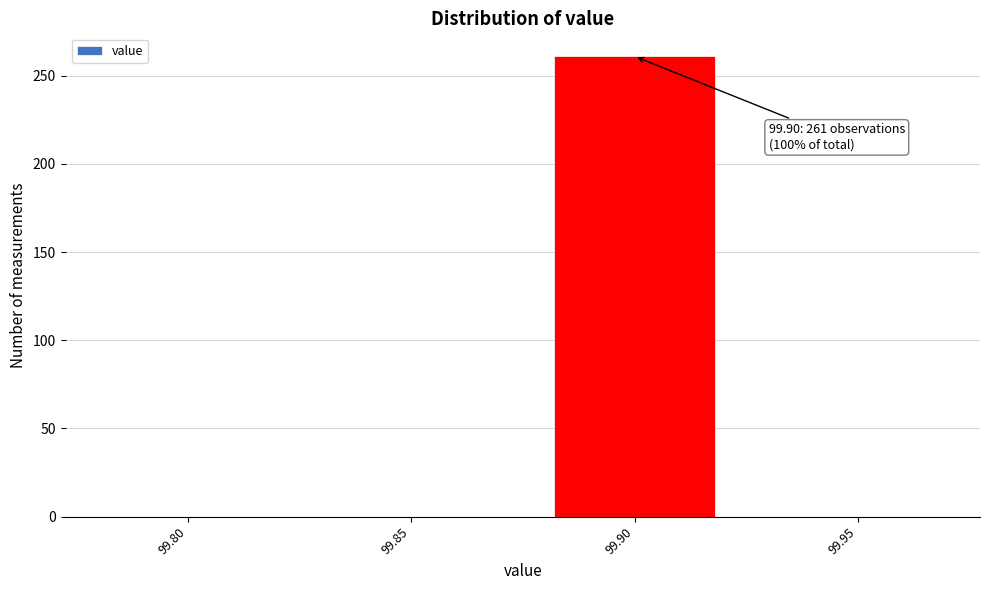

Reading right to left, extract all data points from this chart.

99.95=0	99.90=261	99.85=0	99.80=0